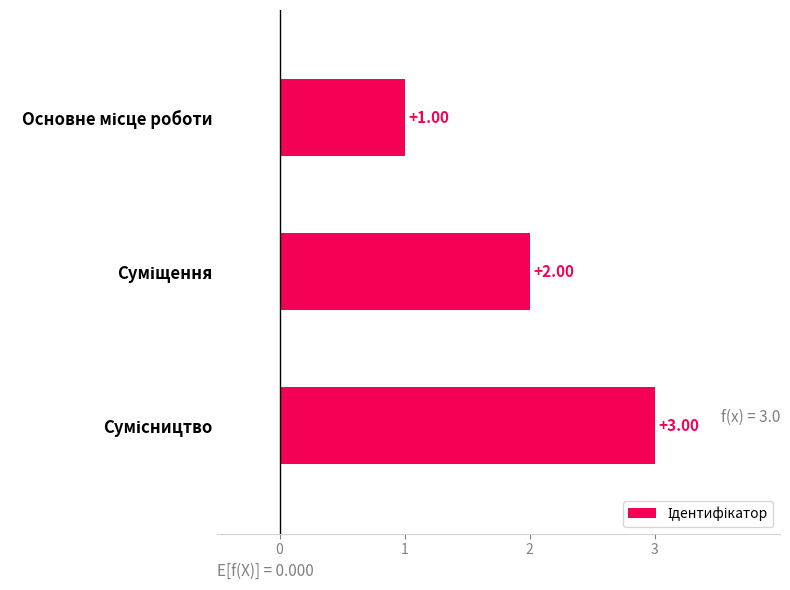

What is the sum of all values?

6